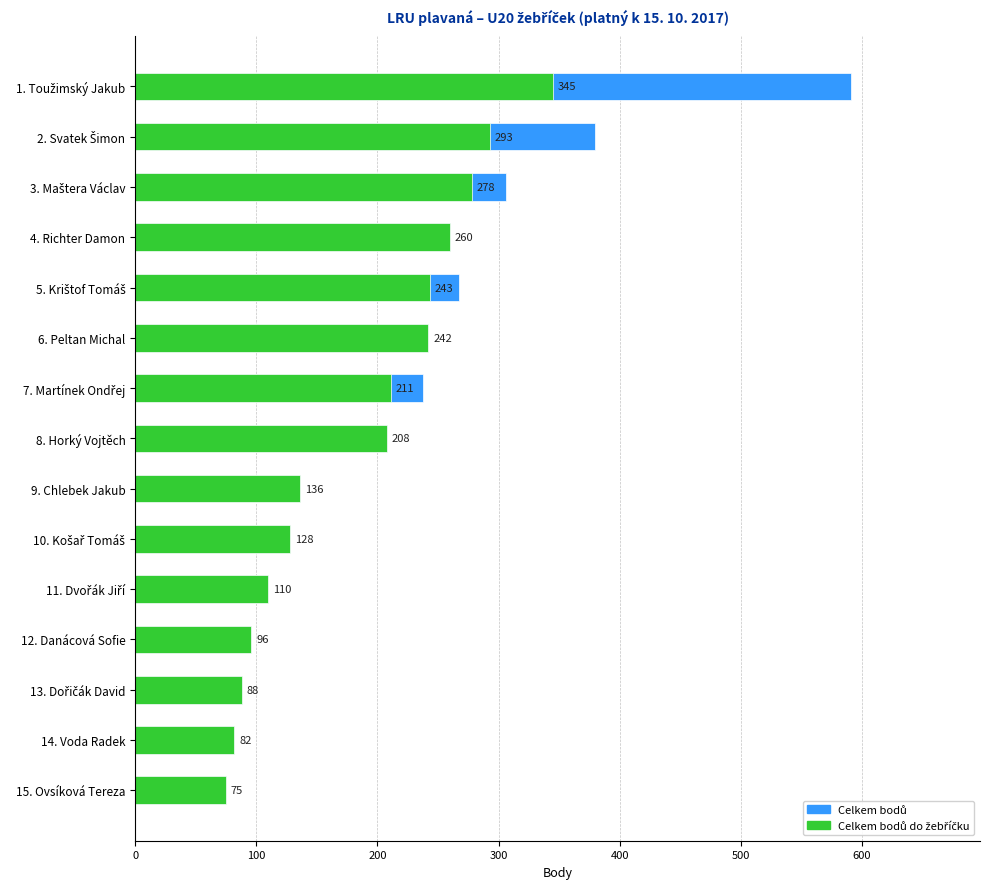

At 3. Maštera Václav, list the series in order from largest to smallest.

Celkem bodů, Celkem bodů do žebříčku